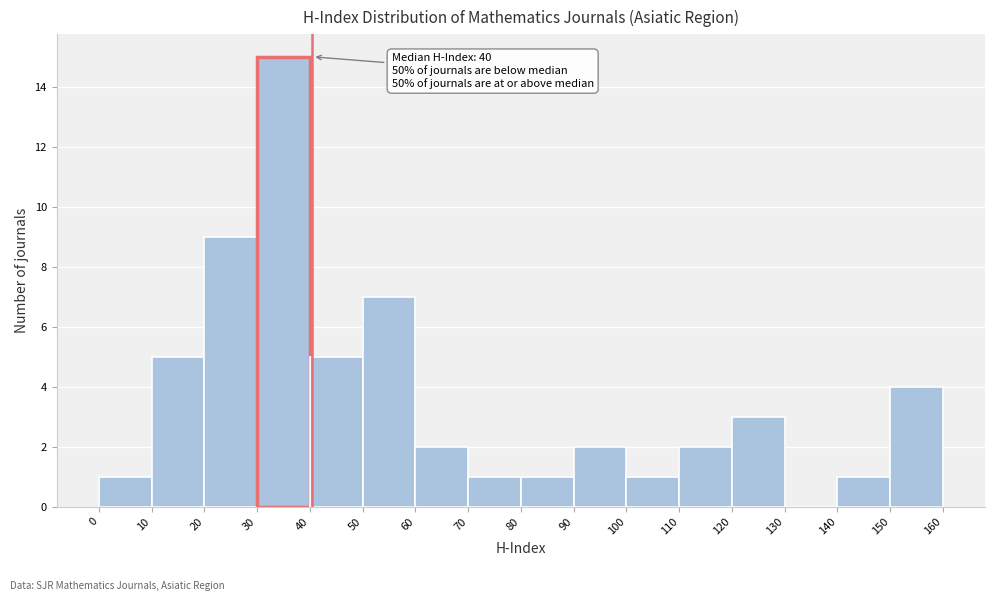

Over which range of the x-axis is the bar tallest?

30 to 40